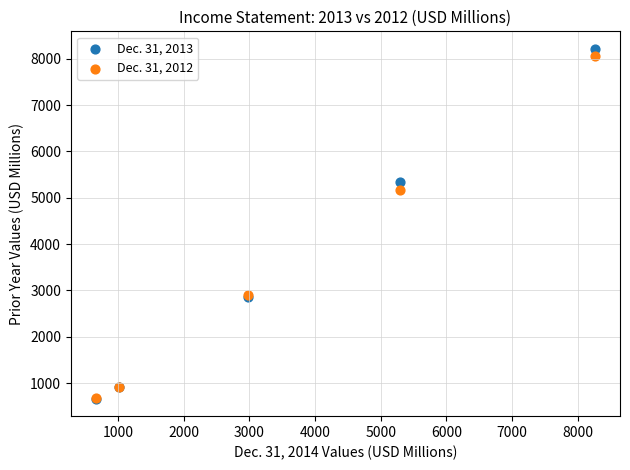

Across all series, what Y value is closest to 4439?

5162